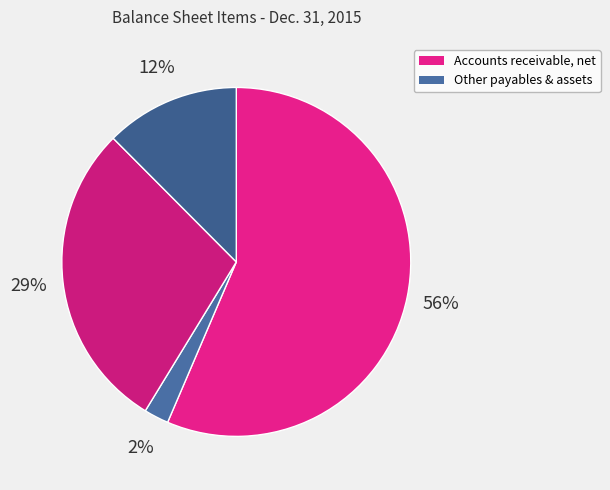

How many segments does this pie chart have?

4